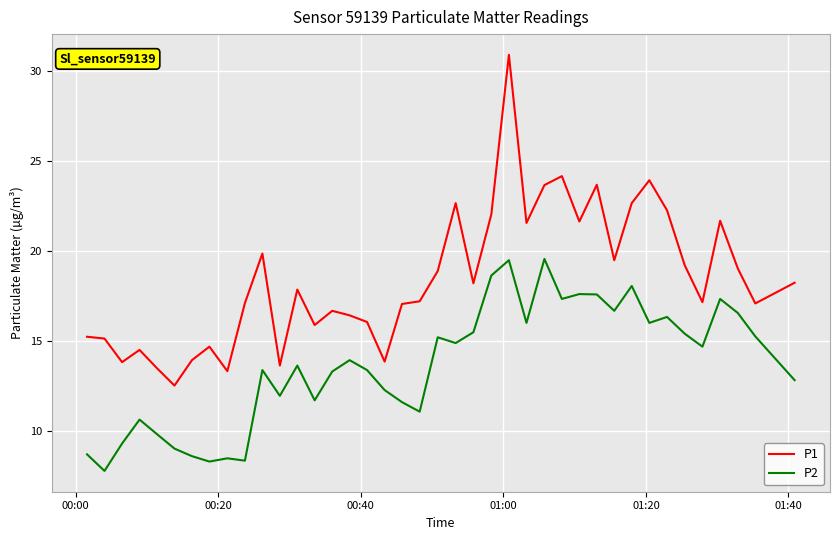

True or false: P2 and P1 cross at least once.

False